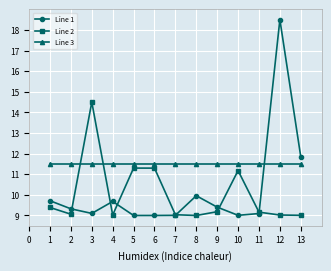

True or false: Line 1 has more than 2 points higher than both neighbors.

True